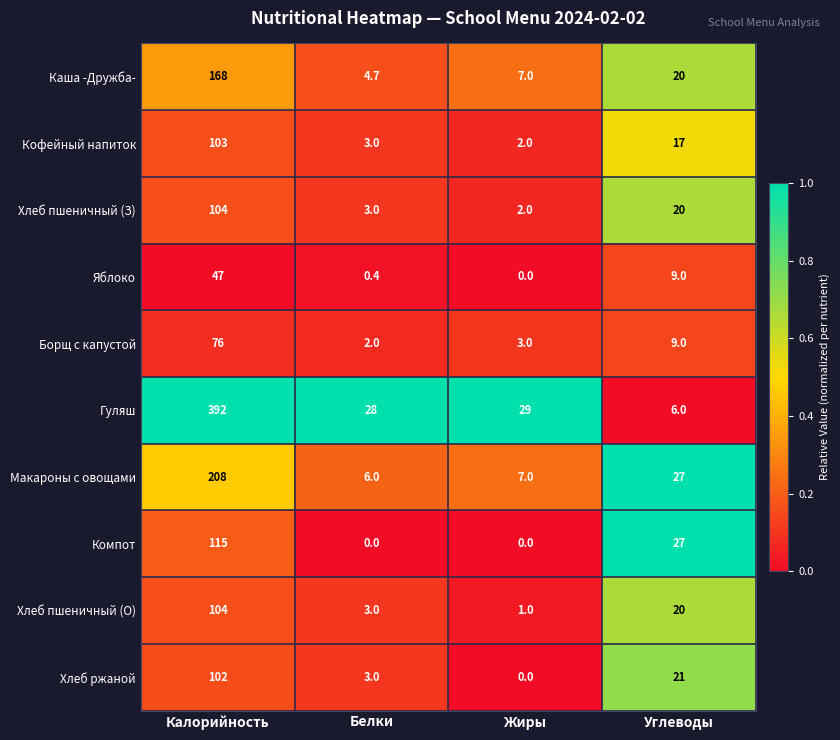

Which series has the widest spread of values?

Гуляш